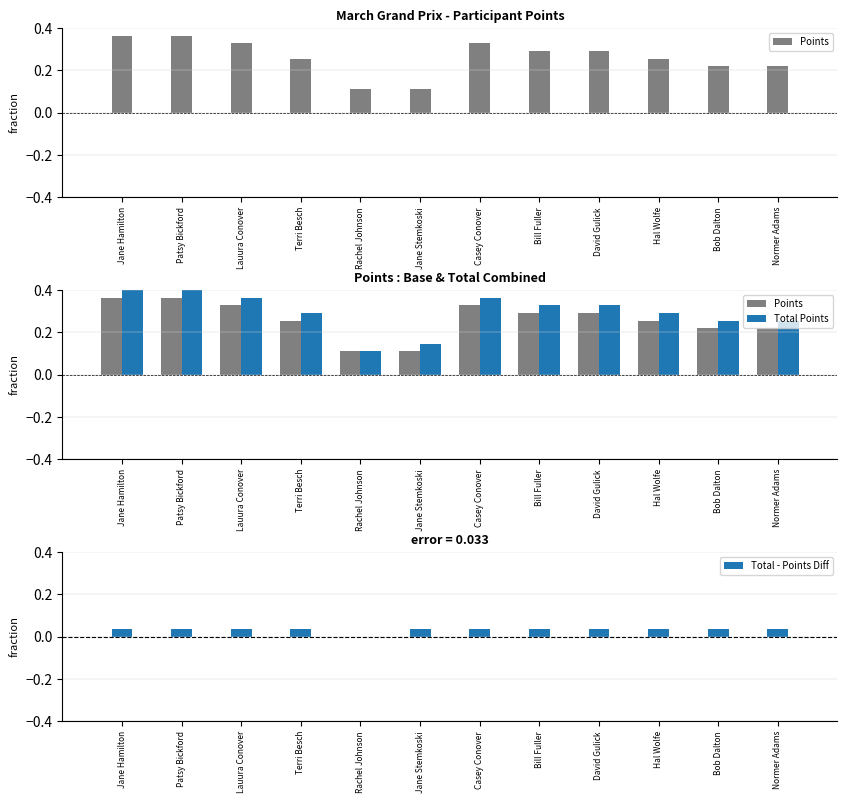

Is it true that Total - Points Diff equals 0.1 at Terri Besch?

False